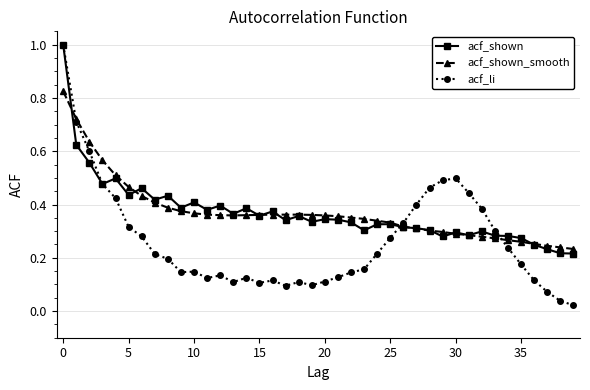

True or false: acf_li has more than 0 points higher than both neighbors.

True